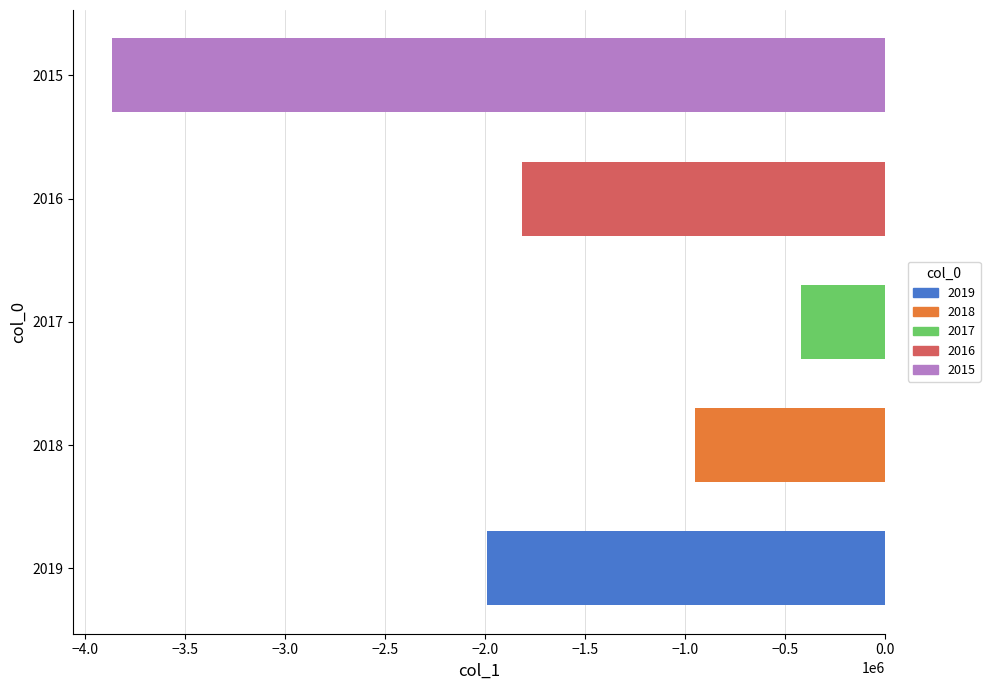

List the labels in order of value, smallest first.

2015, 2019, 2016, 2018, 2017